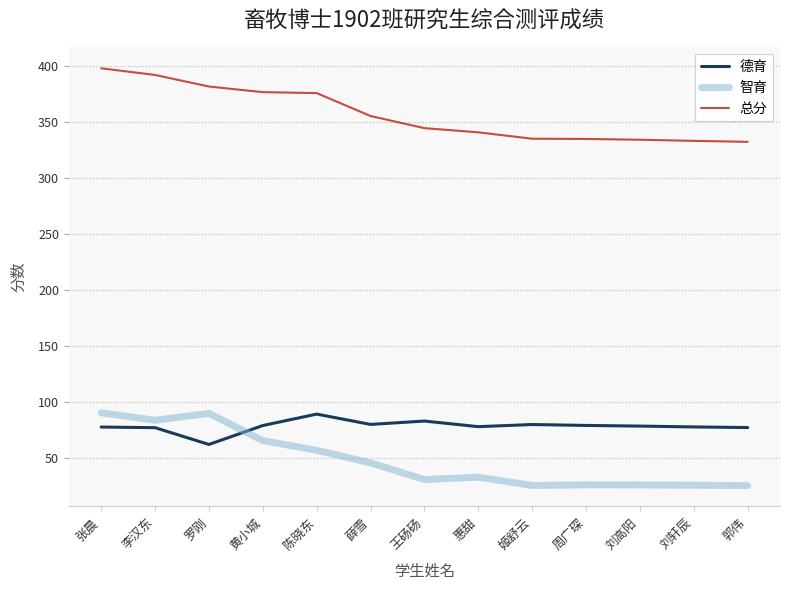

What is the difference between the highest and lowest values at 李汉东?

314.9